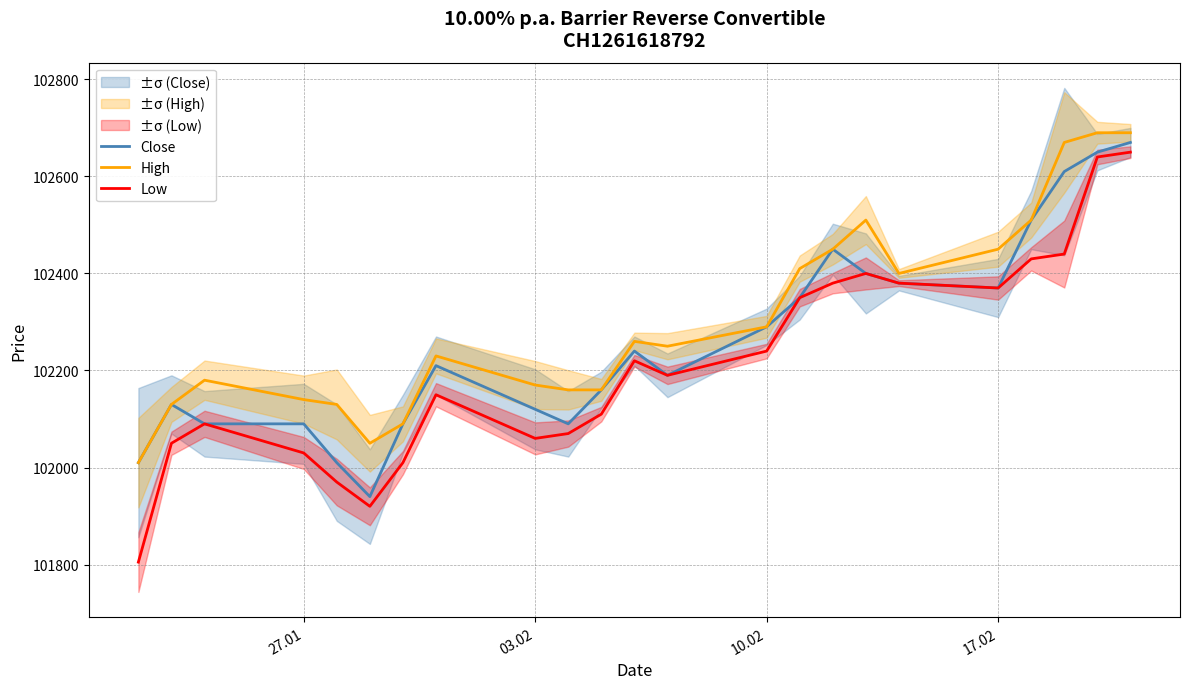

What is the highest value of the Low series?

102650